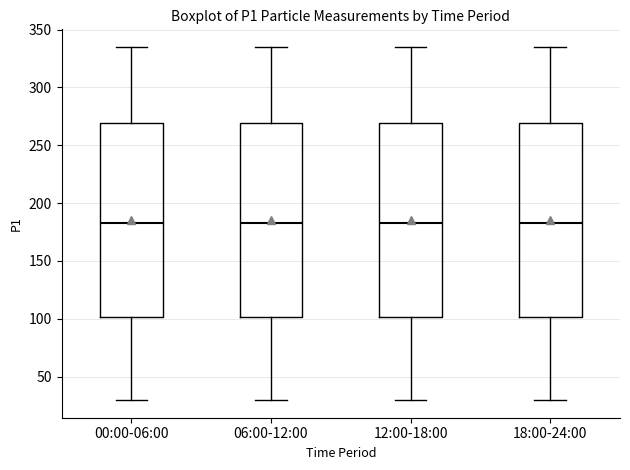

Reading left to right, transcribe this box plot: for each box, give where its median line is, the range the box spans, and where its two whiskers end, as read against the y-axis. The values are not printed on the chart, so give them approximately, as read against the axis.

00:00-06:00: median 185, box 100 to 270, whiskers 30 to 335
06:00-12:00: median 185, box 100 to 270, whiskers 30 to 335
12:00-18:00: median 185, box 100 to 270, whiskers 30 to 335
18:00-24:00: median 185, box 100 to 270, whiskers 30 to 335